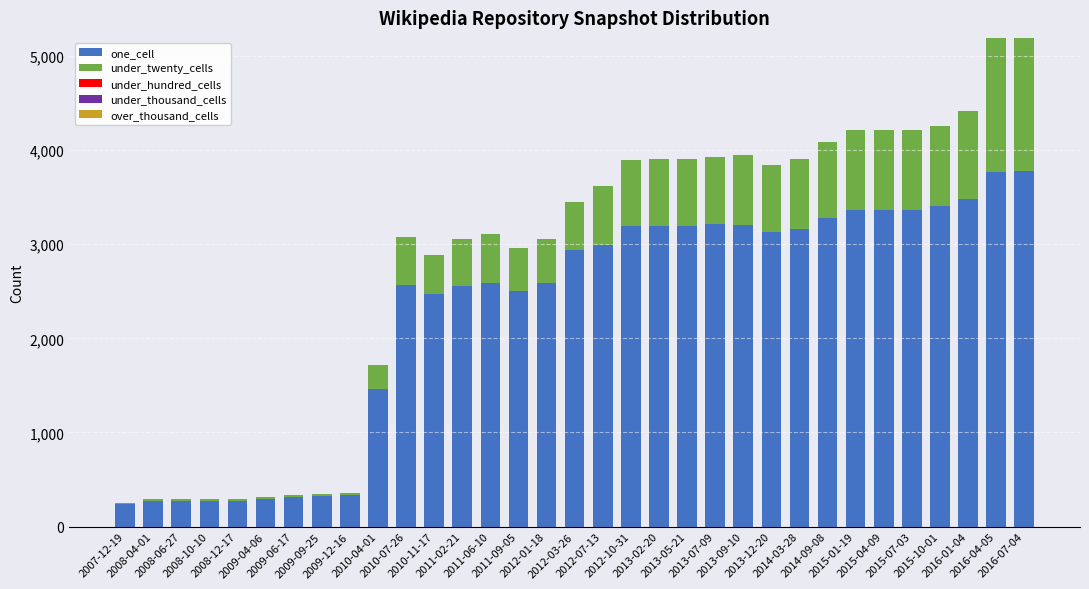

What is the difference between the one_cell values at 2007-12-19 and 2008-10-10?

35